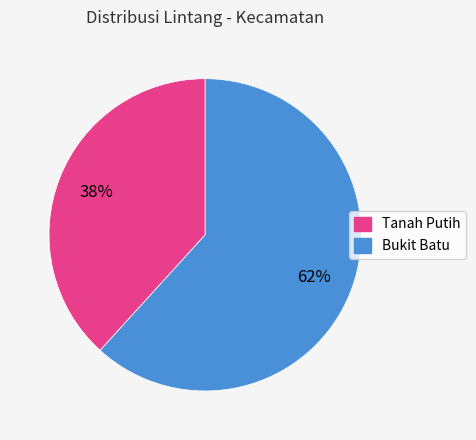

To the nearest percent, what portion does Tanah Putih represent?

38%